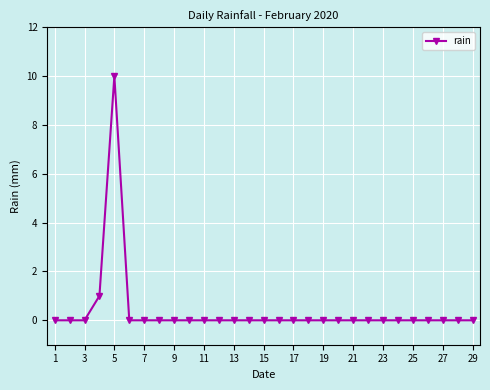

What is the value of the 5th point from the left?

10